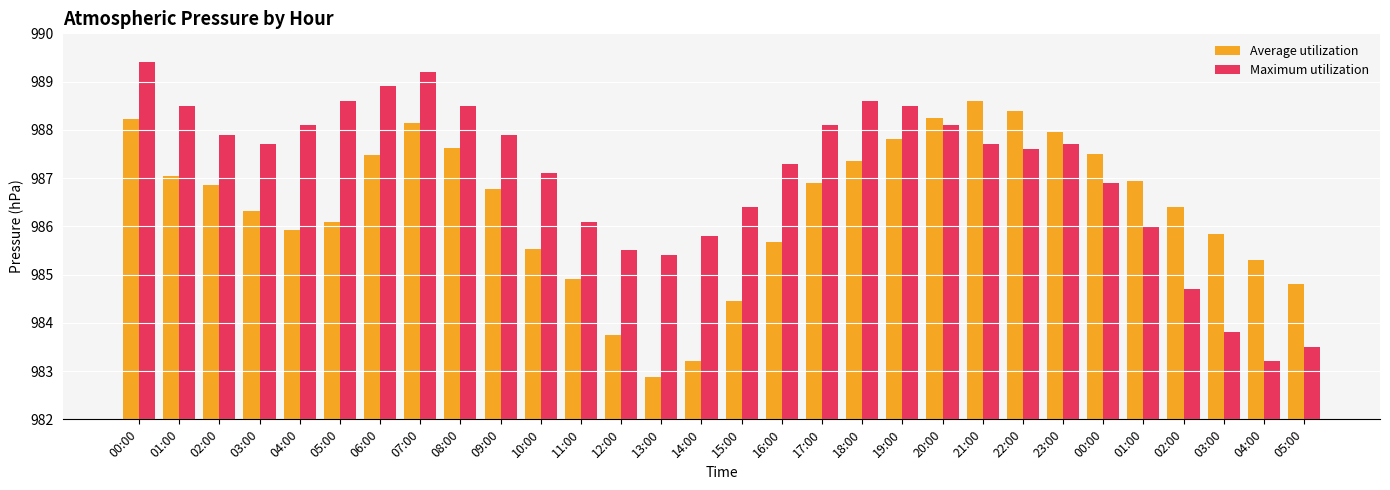

Is the value of Average utilization at 00:00 greater than the value of Maximum utilization at 15:00?

Yes